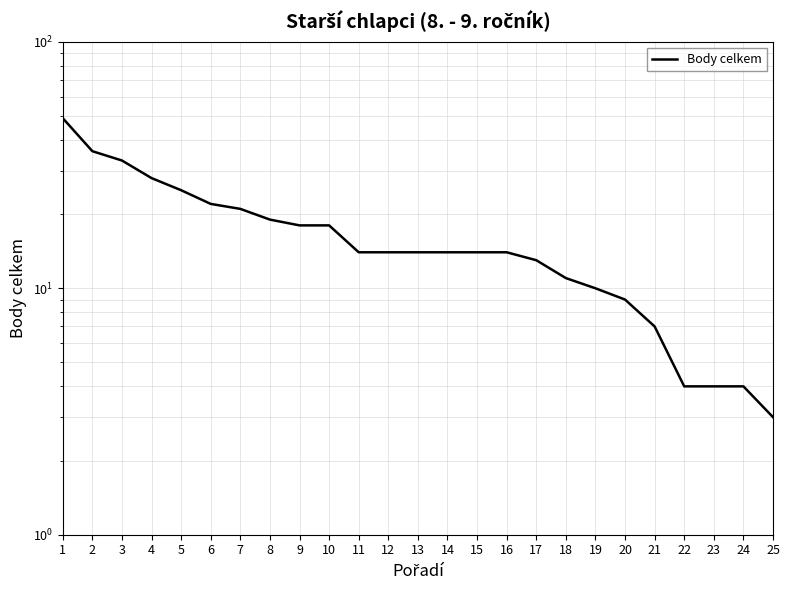

True or false: the data shows 21 at 17.

False